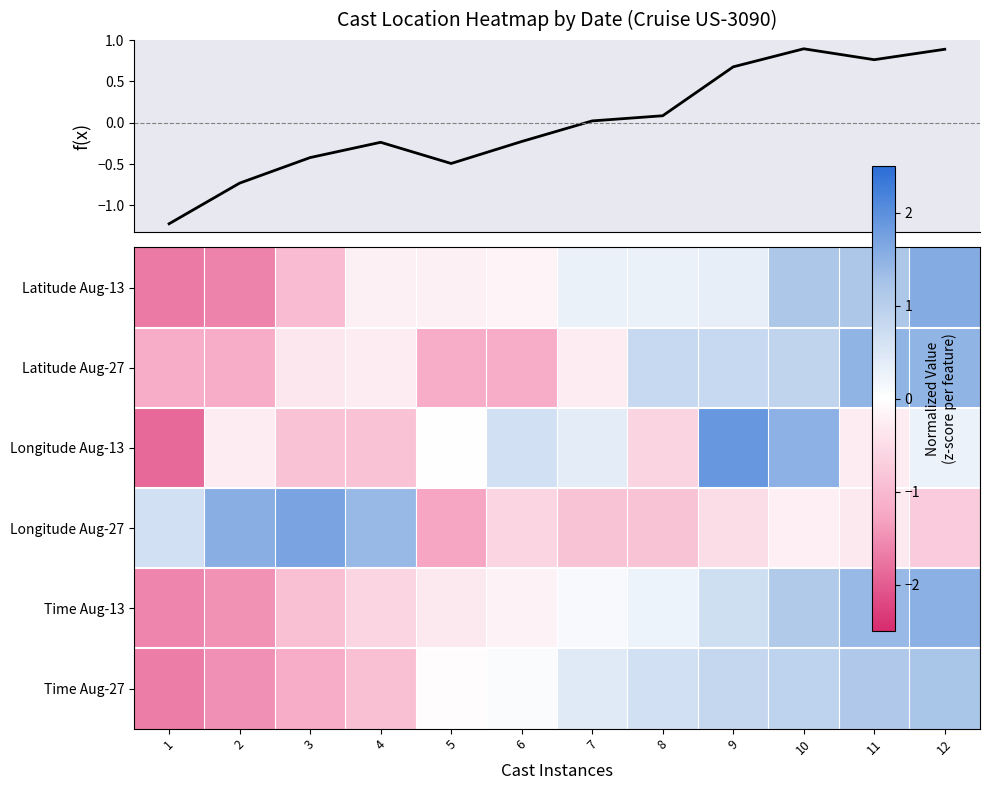

What is the maximum value shown in the chart?

1.9